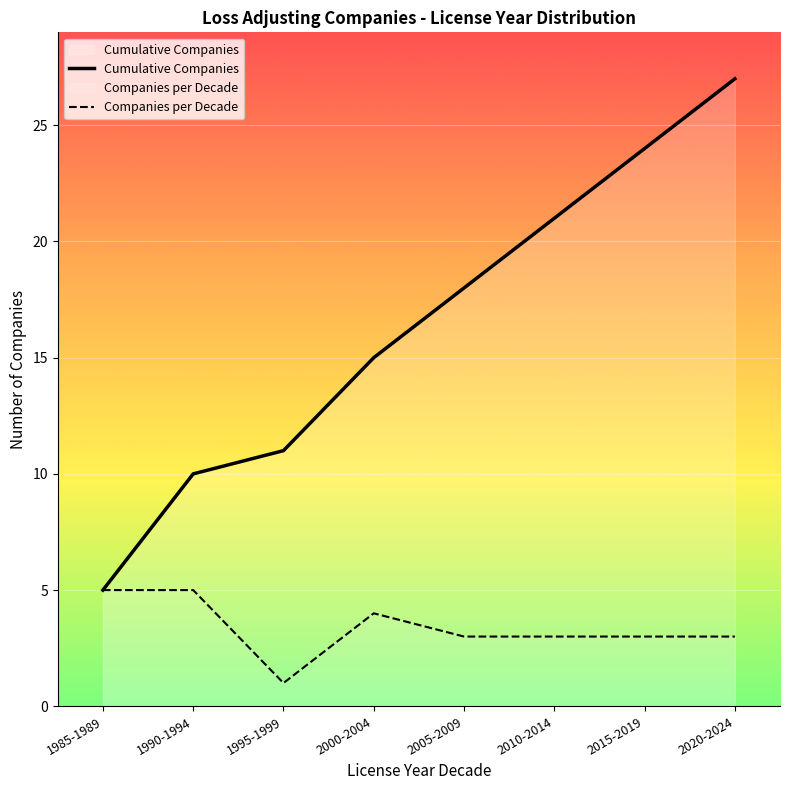

At 1990-1994, list the series in order from largest to smallest.

Cumulative Companies, Companies per Decade